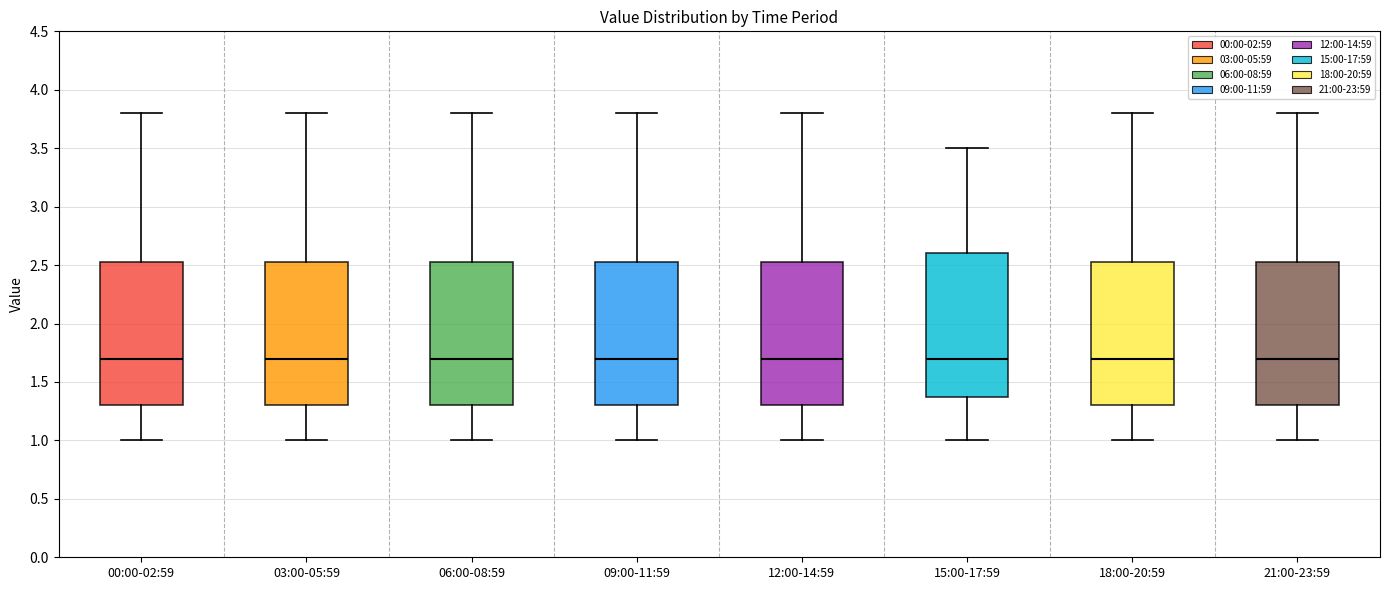

Reading left to right, read every box against the y-axis: the position of its median line, the range the box covers, and the ends of its whiskers. The values are not printed on the chart, so give them approximately, as read against the axis.

00:00-02:59: median 1.70, box 1.30 to 2.55, whiskers 1.00 to 3.80
03:00-05:59: median 1.70, box 1.30 to 2.55, whiskers 1.00 to 3.80
06:00-08:59: median 1.70, box 1.30 to 2.55, whiskers 1.00 to 3.80
09:00-11:59: median 1.70, box 1.30 to 2.55, whiskers 1.00 to 3.80
12:00-14:59: median 1.70, box 1.30 to 2.55, whiskers 1.00 to 3.80
15:00-17:59: median 1.70, box 1.40 to 2.60, whiskers 1.00 to 3.50
18:00-20:59: median 1.70, box 1.30 to 2.55, whiskers 1.00 to 3.80
21:00-23:59: median 1.70, box 1.30 to 2.55, whiskers 1.00 to 3.80